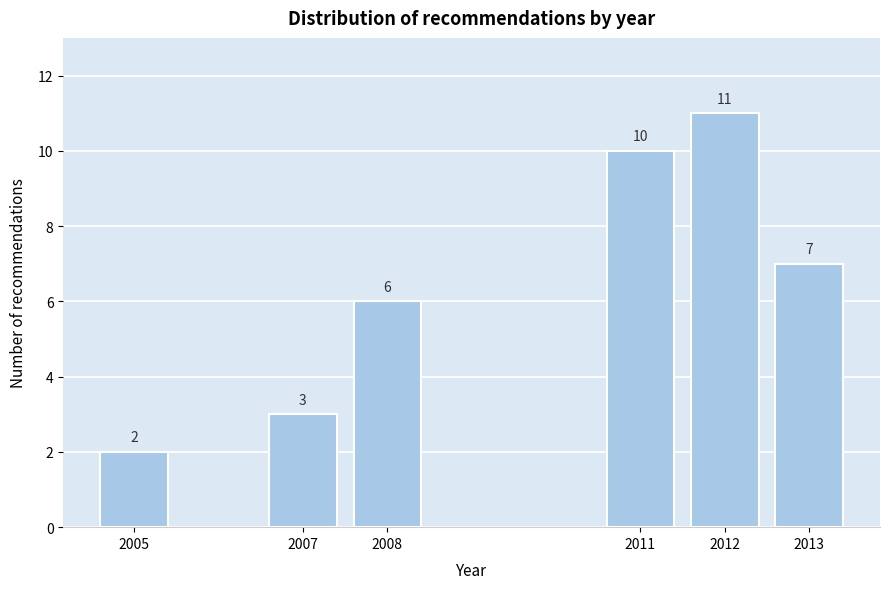

Reading right to left, extract all data points from this chart.

2013=7	2012=11	2011=10	2008=6	2007=3	2005=2